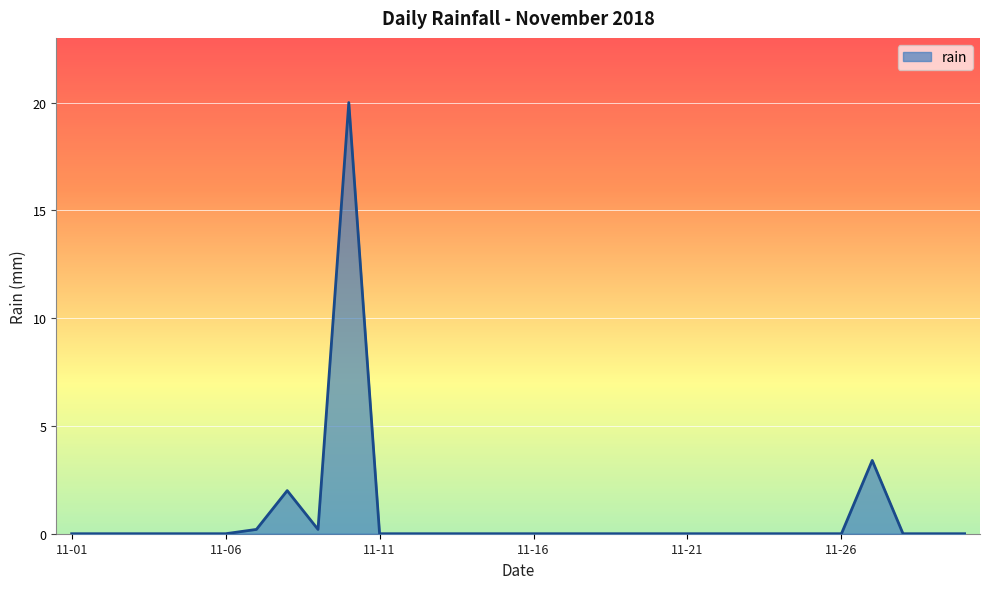

True or false: there are more than 0 points higher than both neighbors.

True